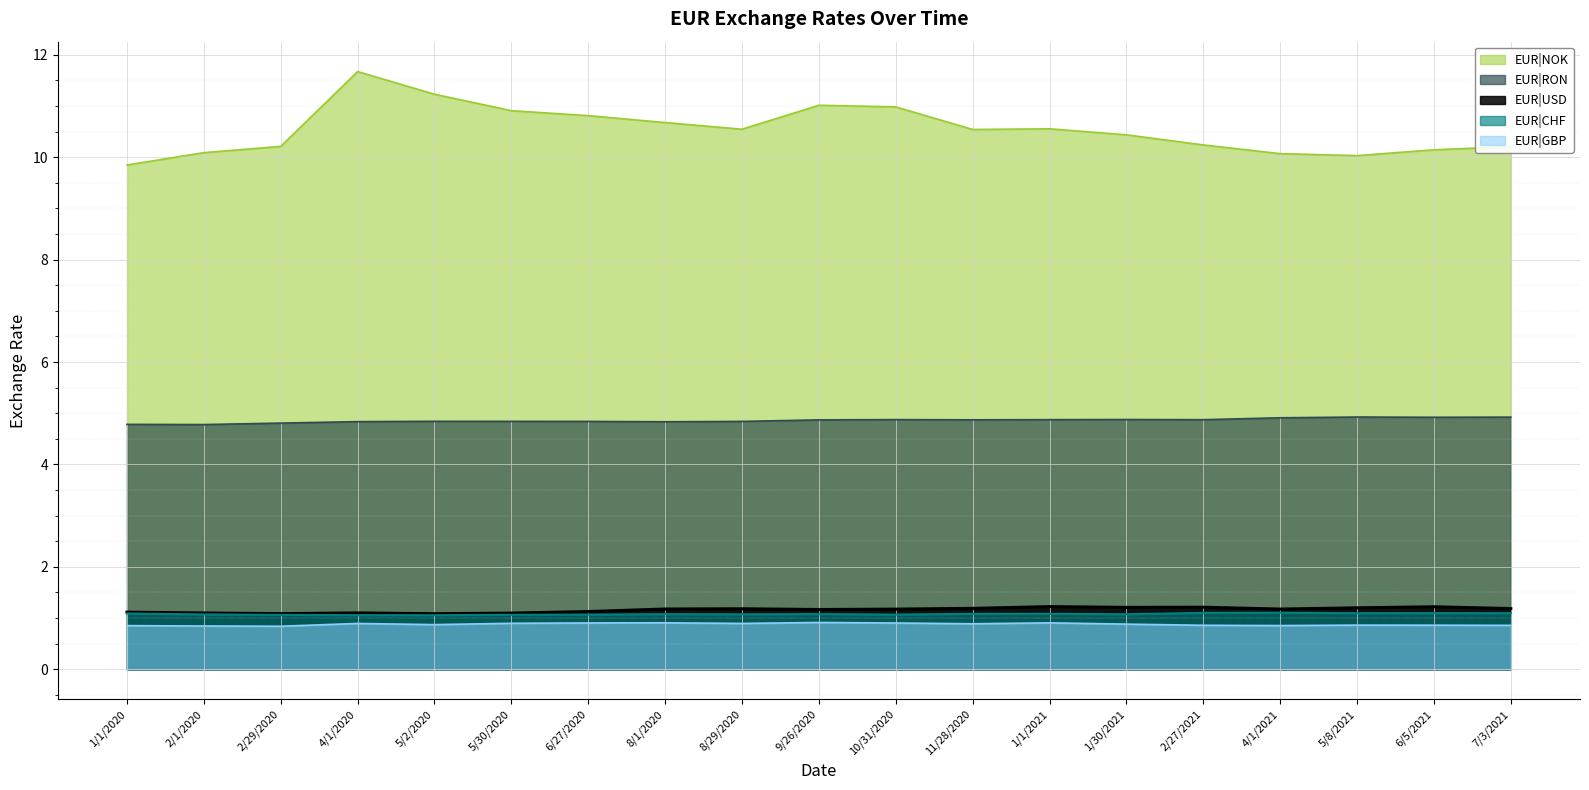

What is the difference between the maximum and second lowest values in the EUR|USD series?

0.1